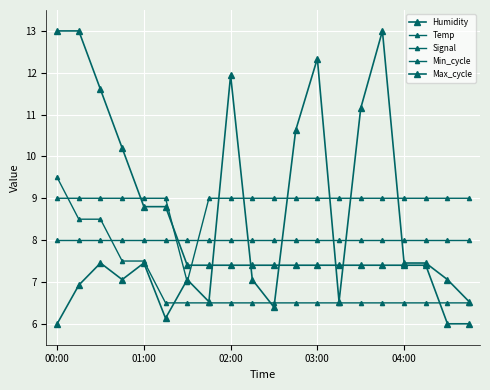

How many data points in Signal are less than 8?

1